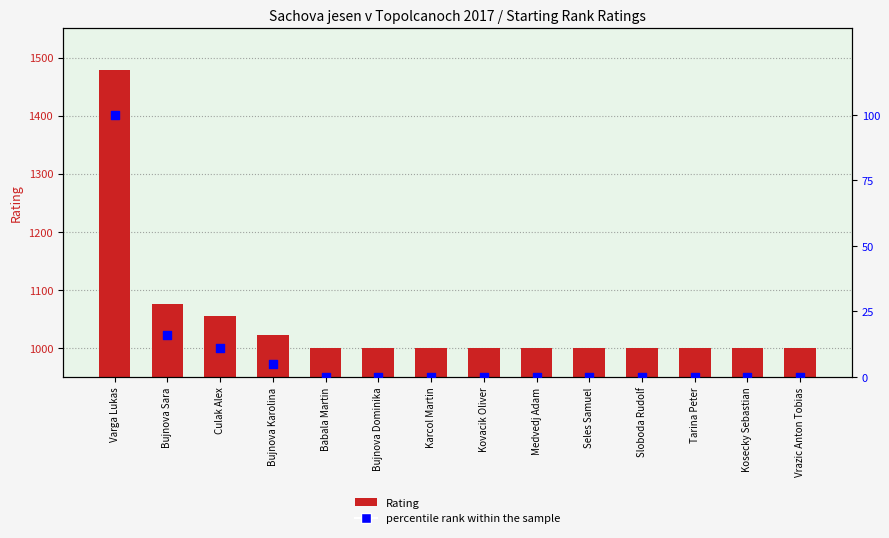

Which series contains the highest Y value?

Rating